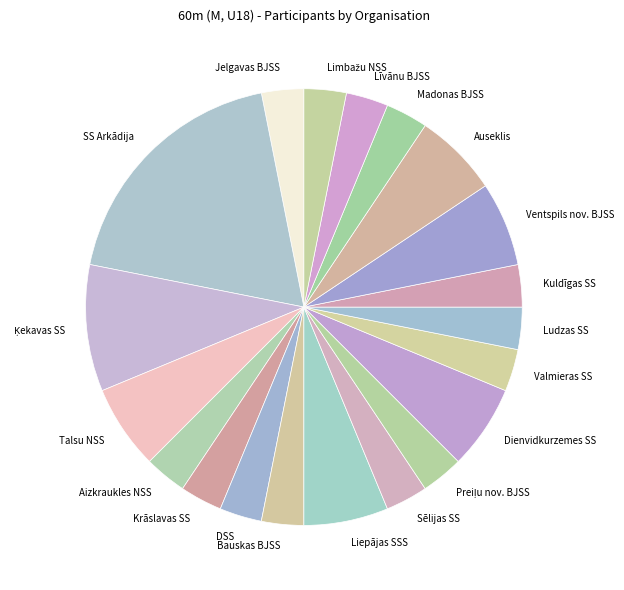

Is the sum of DSS and Līvānu BJSS greater than half?

No